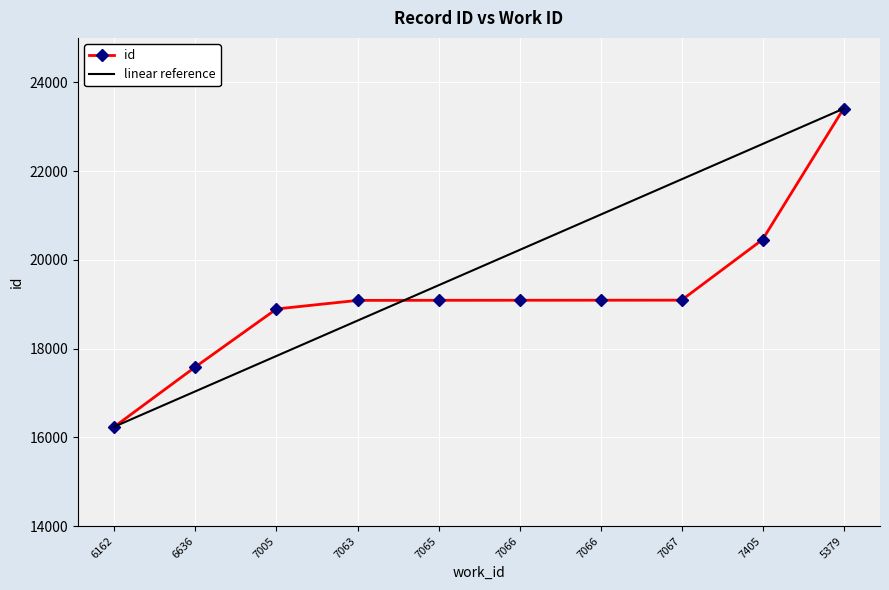

List the series in order of their overall mean, lowest first.

id, linear reference